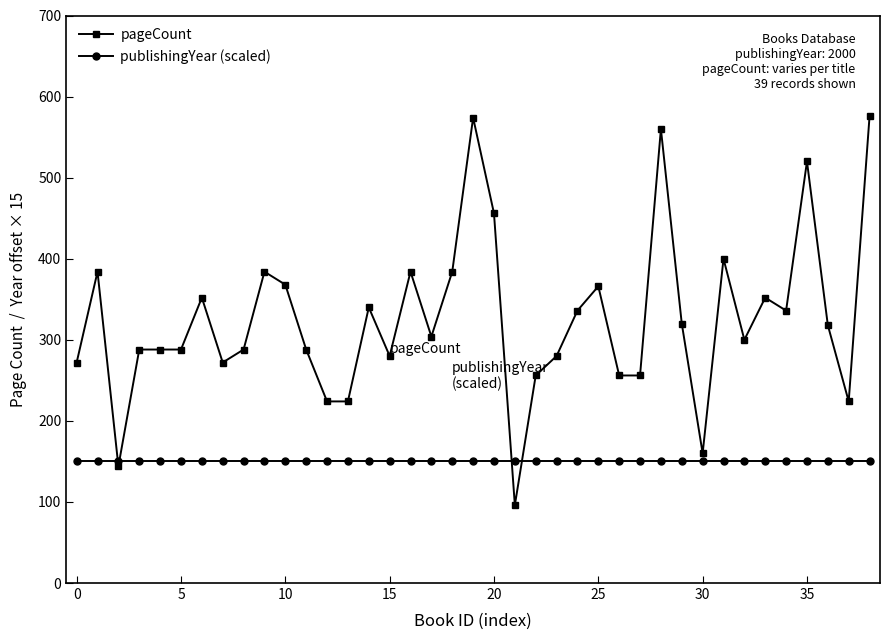

Which series has the largest range (max minus min)?

pageCount